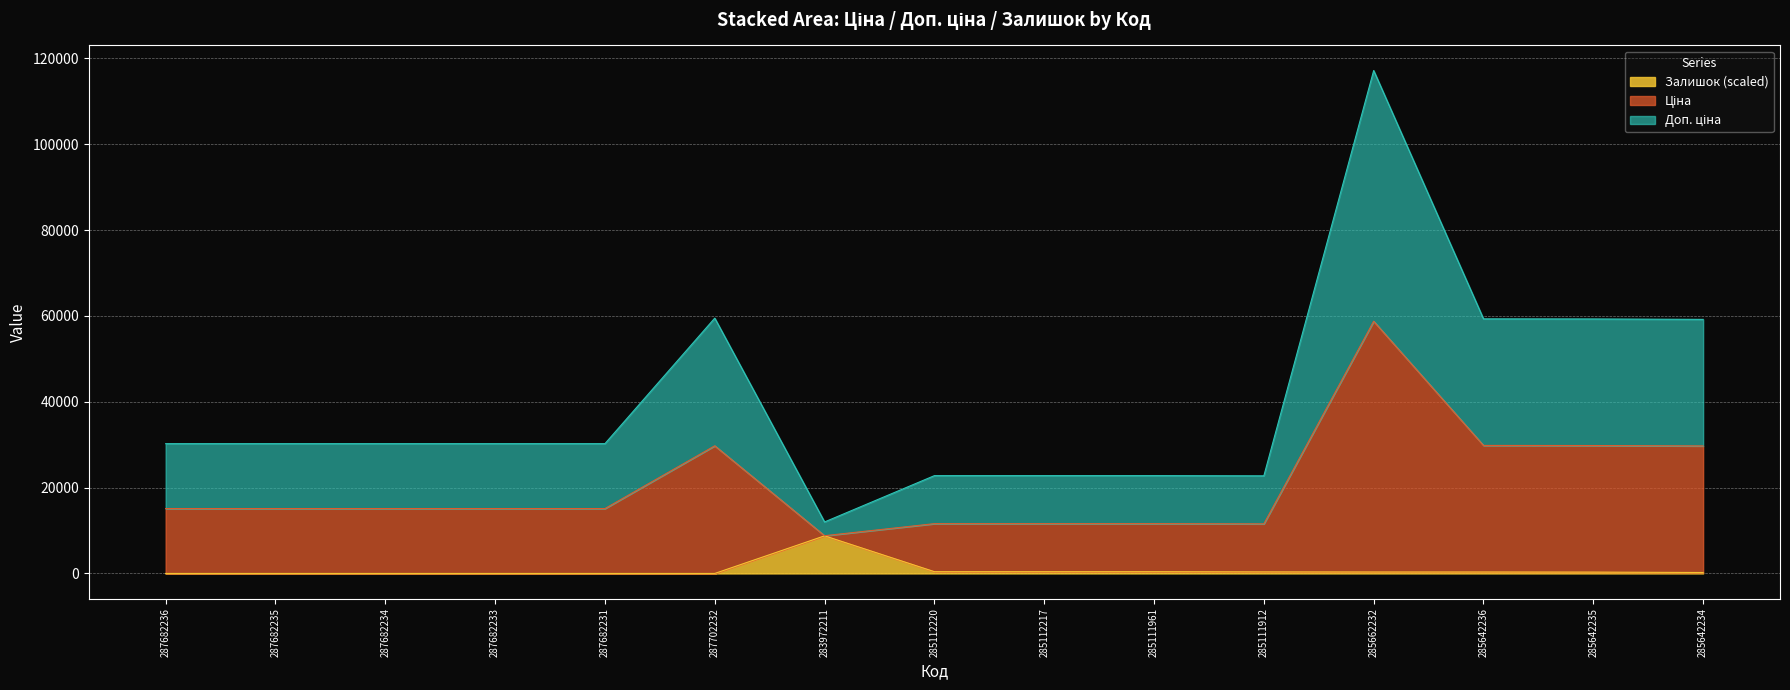

True or false: Ціна and Залишок cross at least once.

False